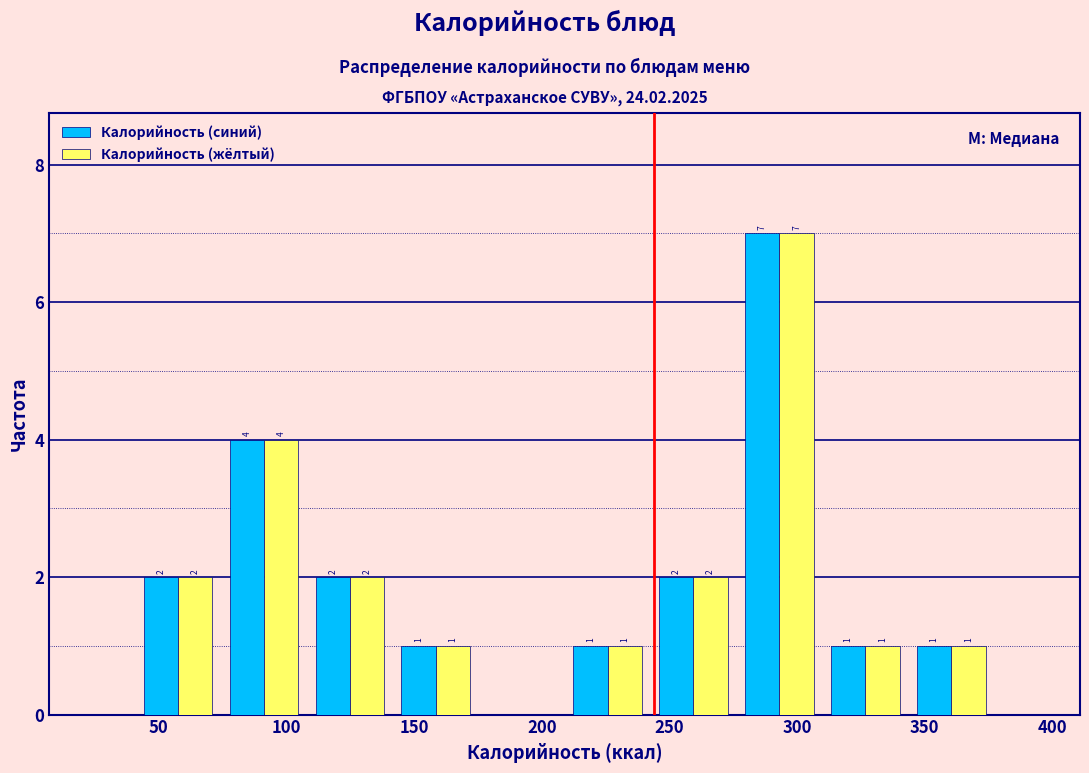

In the Калорийность (синий) series, which range on the x-axis has the tallest bar?

275 to 310